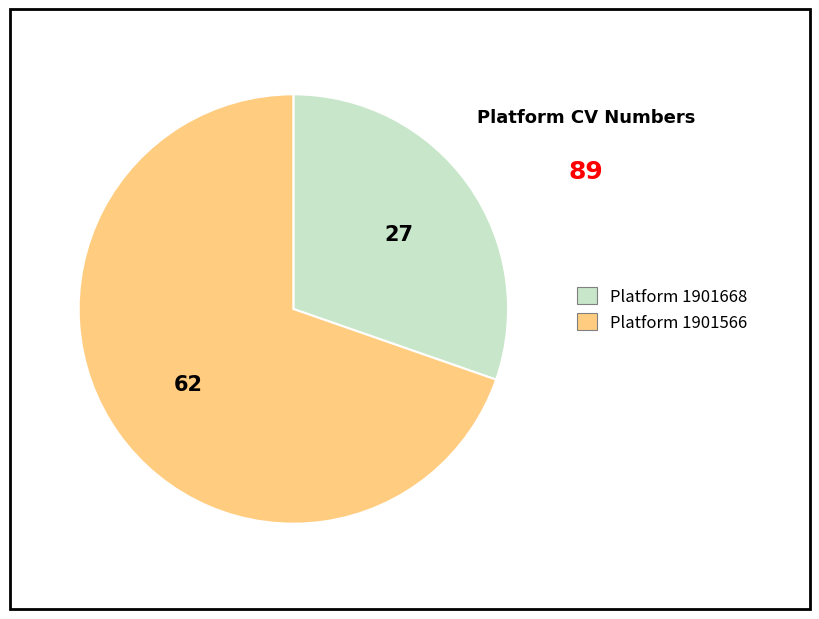

Is there any slice that represents more than half of the pie?

Yes